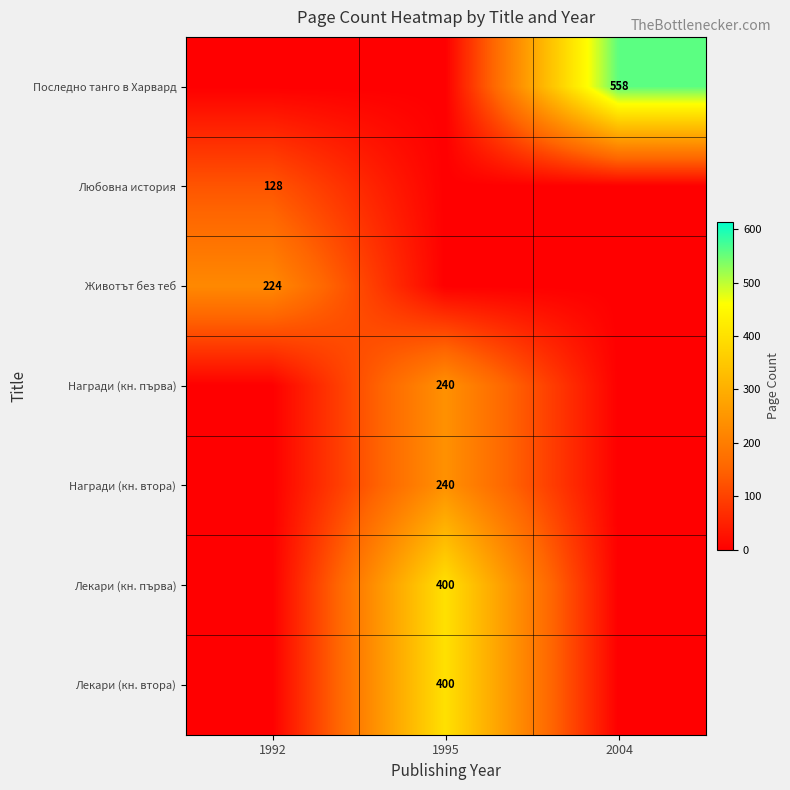

What is the total value across all series at 1992?

352